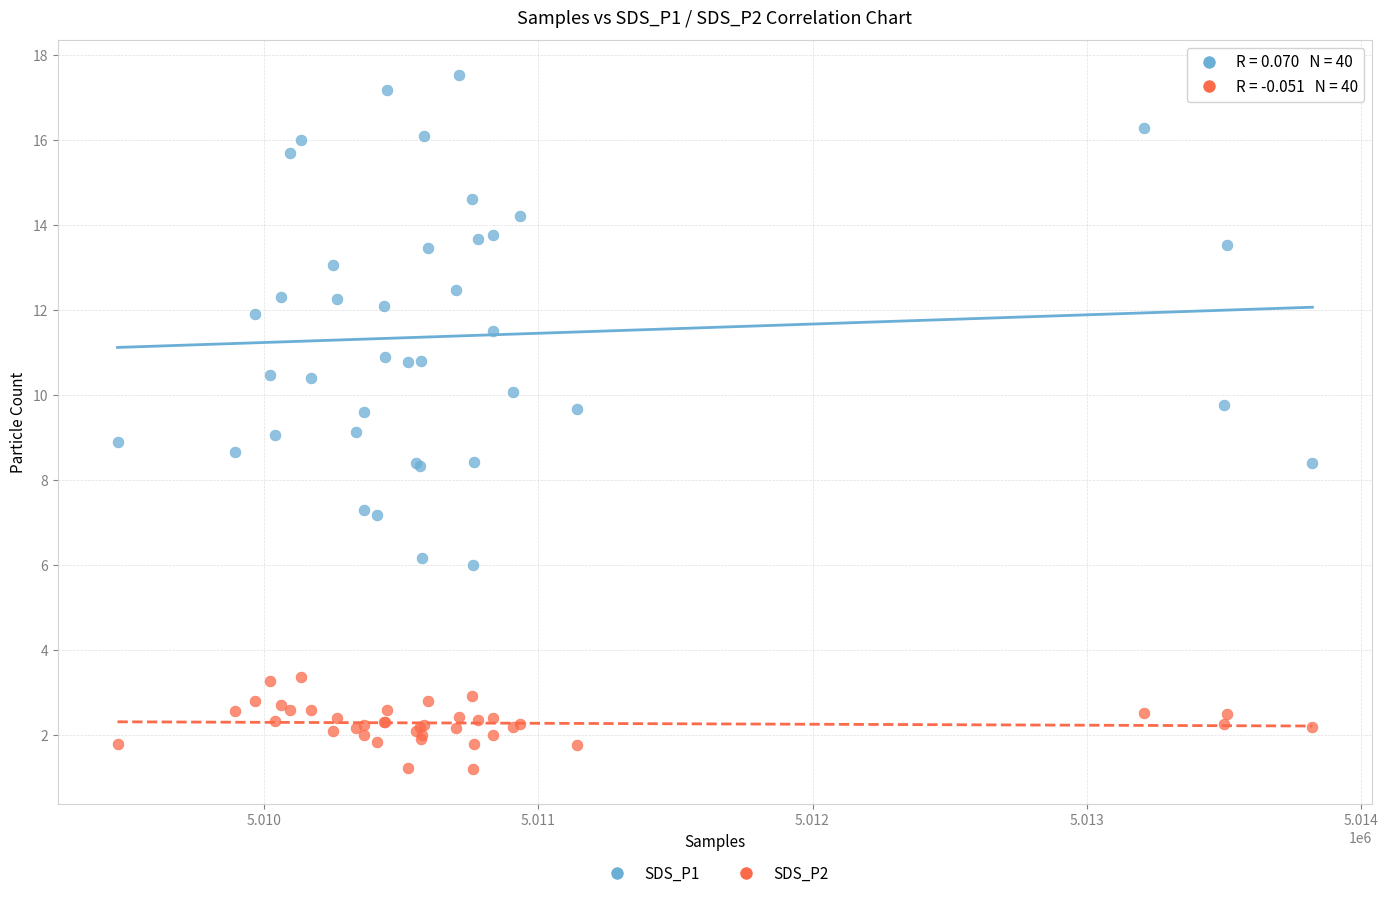

Which series has the largest Y range (max minus min)?

SDS_P1